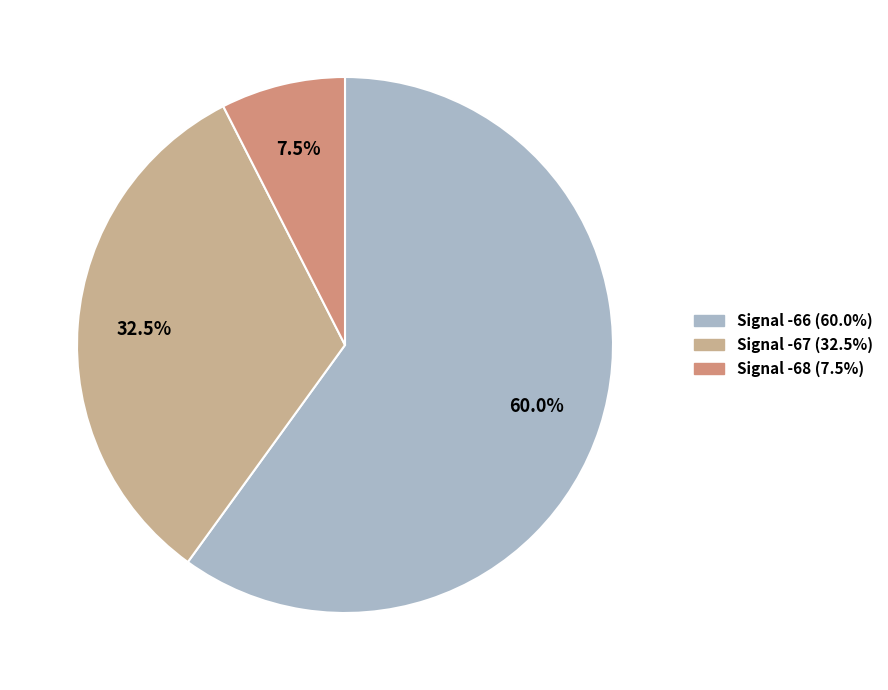

What is the smallest slice in the pie chart?

Signal -68 (7.5%)